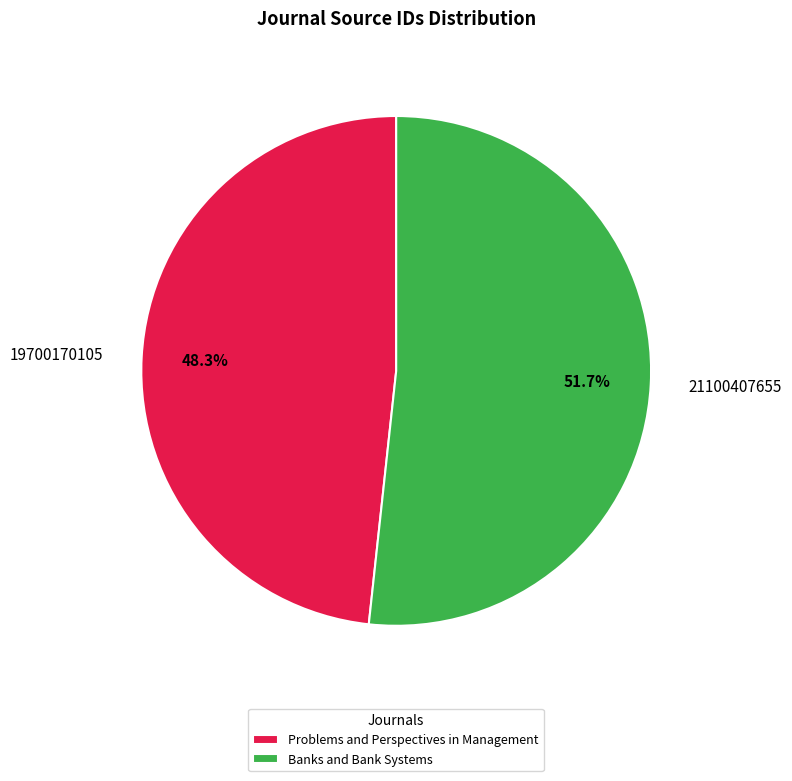

How much of the chart is everything except Banks and Bank Systems?

48.3%